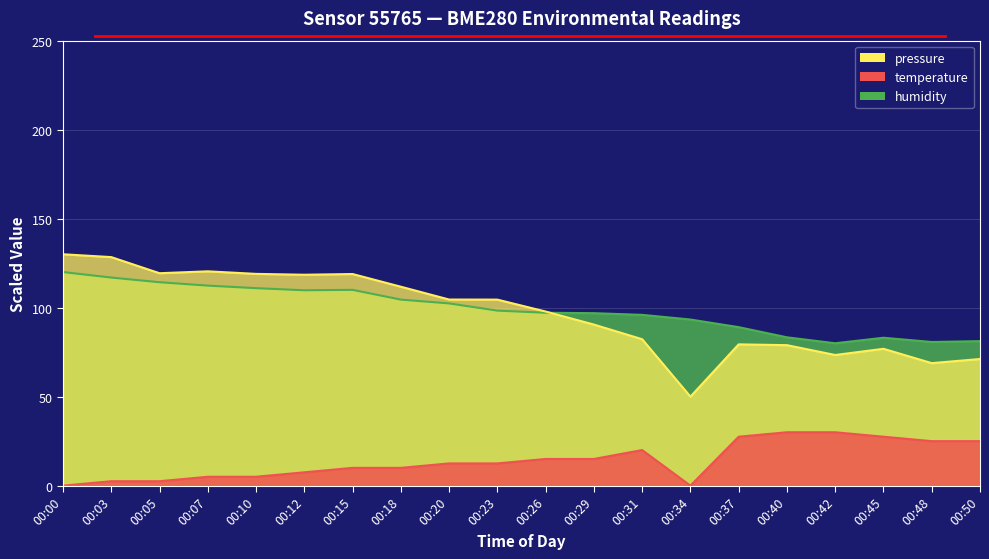

True or false: humidity and temperature intersect in this chart.

False